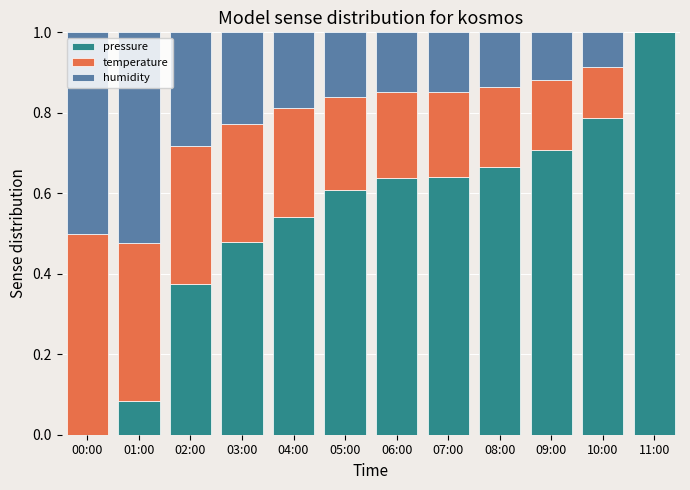

What is the total value across all series at 04:00?

1.0